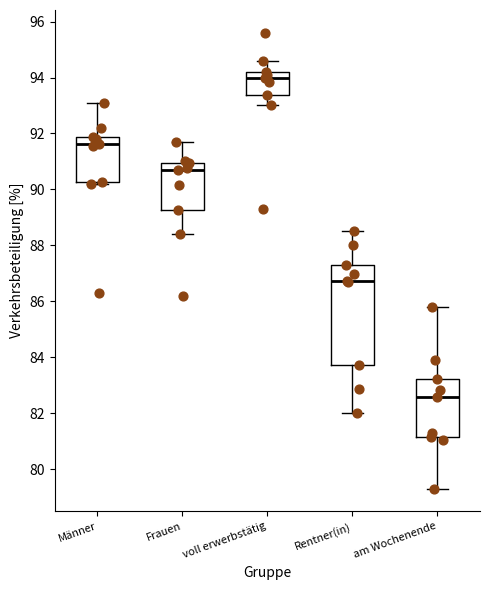

Reading left to right, transcribe this box plot: for each box, give where its median line is, the range the box spans, and where its two whiskers end, as read against the y-axis. The values are not printed on the chart, so give them approximately, as read against the axis.

Männer: median 91.6, box 90.2 to 91.8, whiskers 90.2 (just below the box's lower edge) to 93.2
Frauen: median 90.6, box 89.2 to 91.0, whiskers 88.4 to 91.8
voll erwerbstätig: median 94.0, box 93.4 to 94.2, whiskers 93.0 to 94.6
Rentner(in): median 86.8, box 83.8 to 87.4, whiskers 82.0 to 88.6
am Wochenende: median 82.6, box 81.2 to 83.2, whiskers 79.4 to 85.8